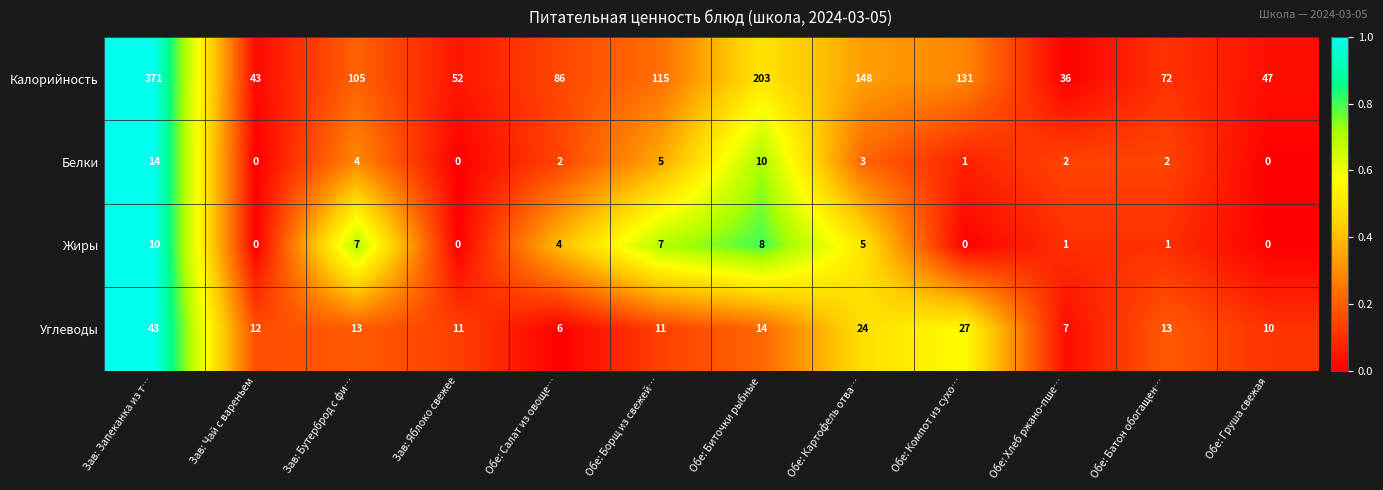

Rank the series by their maximum value, from lowest to highest.

Жиры, Белки, Углеводы, Калорийность